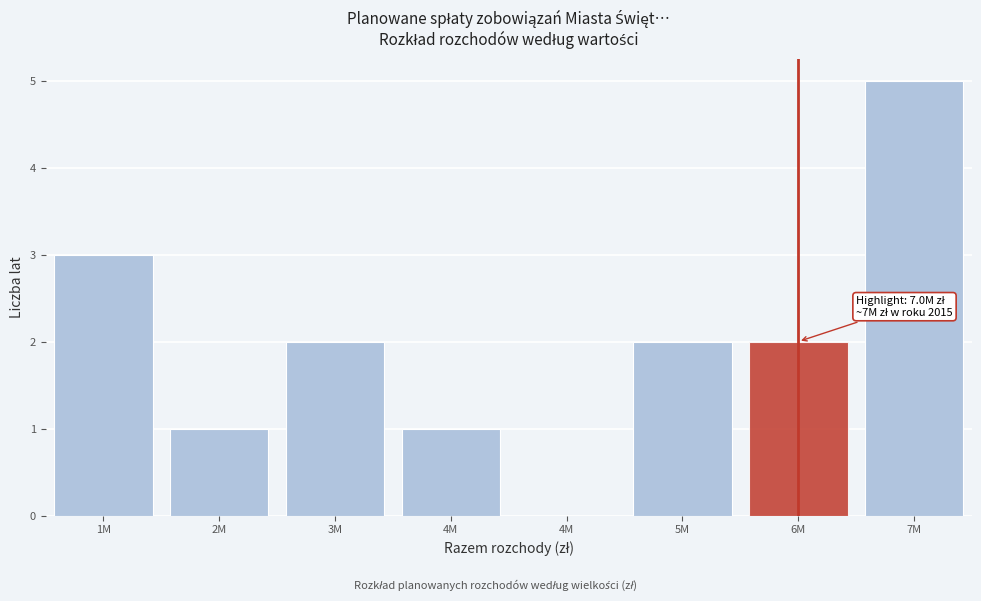

How many values are above zero?

7